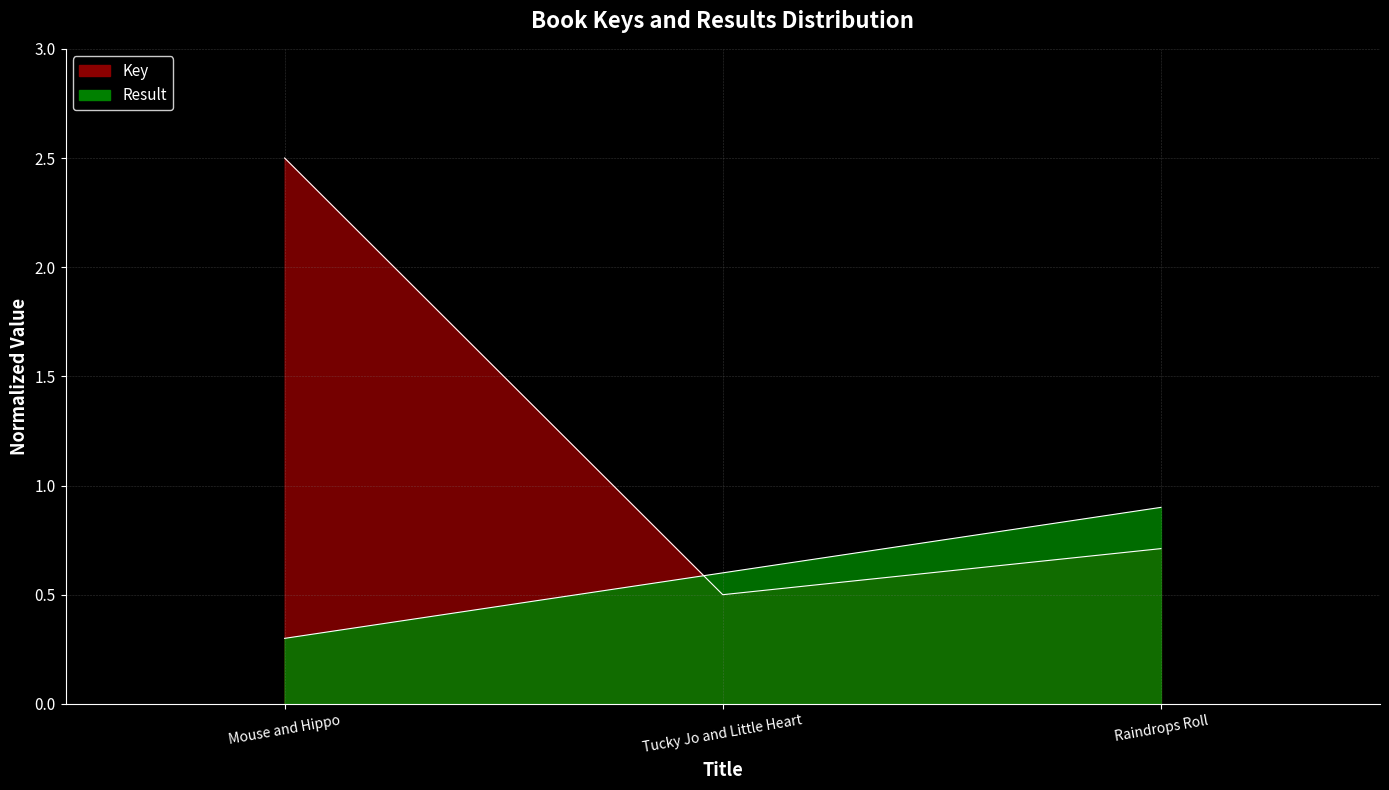

What is the label of the 2nd point from the right?

Tucky Jo and Little Heart